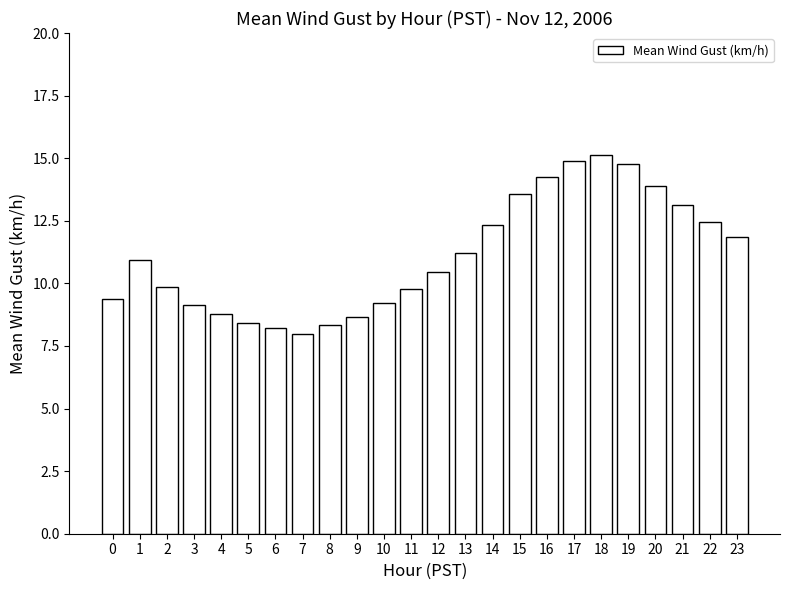

What is the sum of all values?

266.6